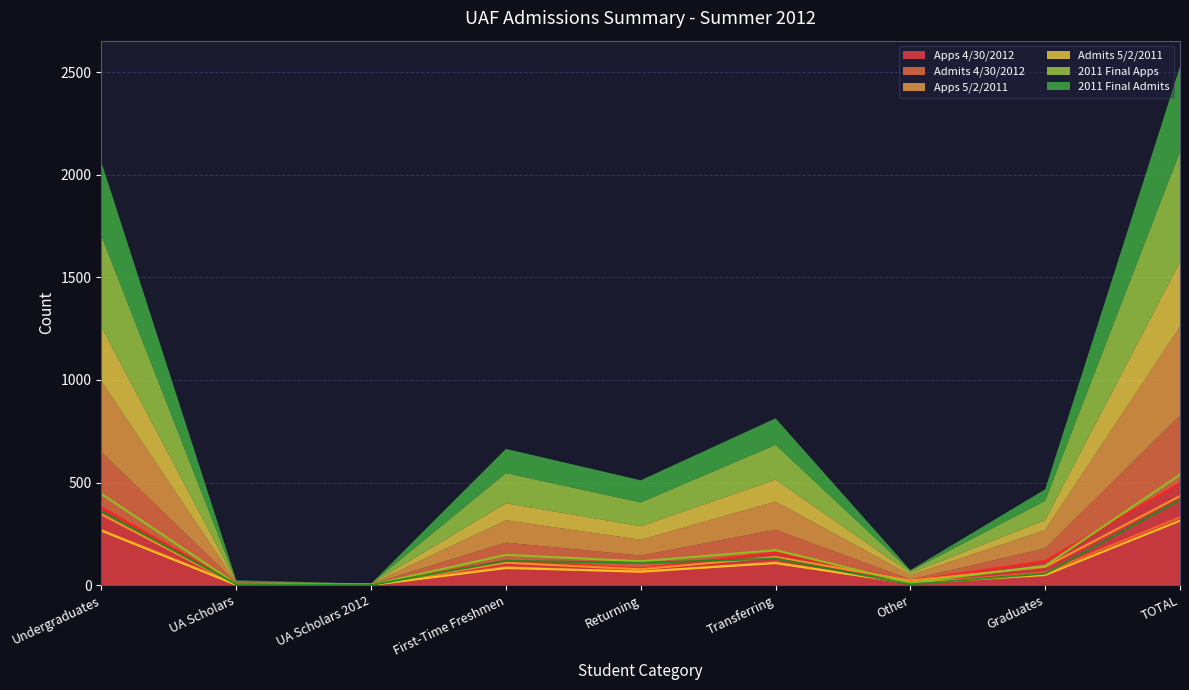

What value does the Apps 5/2/2011 series have at First-Time Freshmen?

109